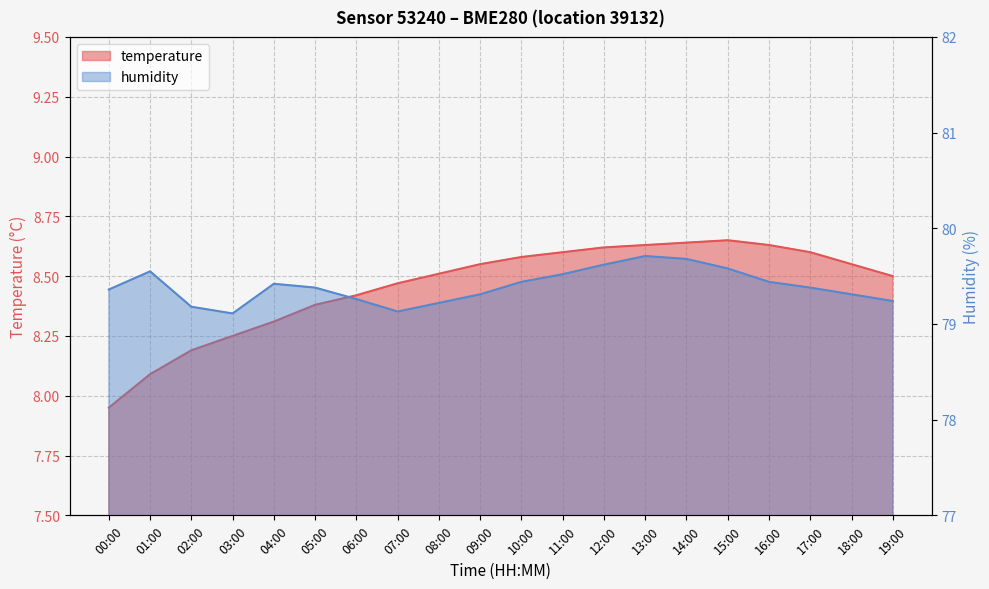

At how many categories does at least one series exceed 68?

20